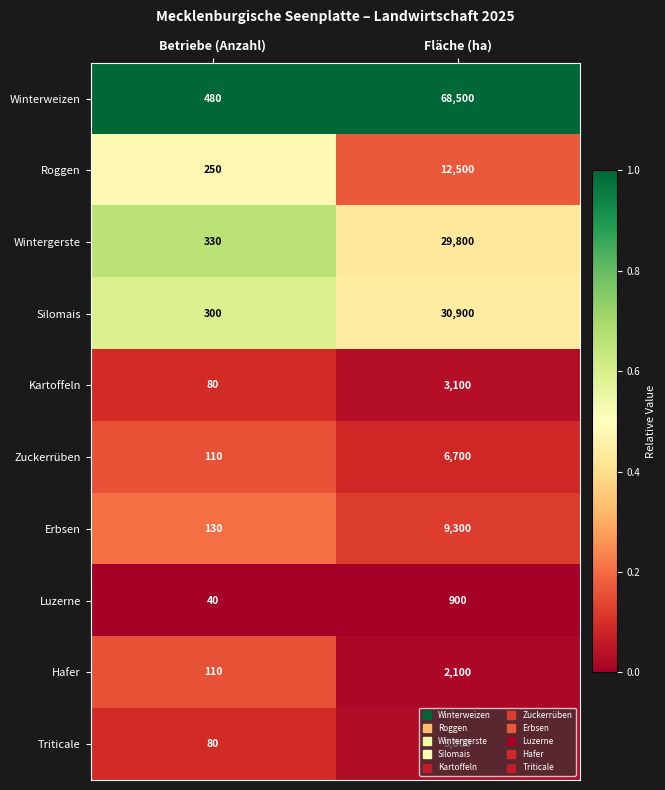

Count the number of data series in this chart.

10